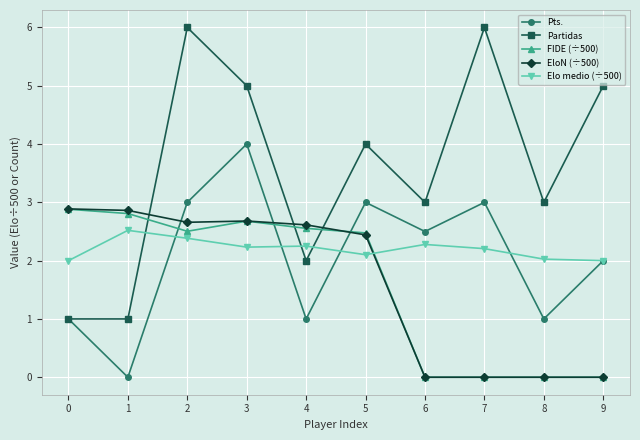

What are all the series names shown in the legend?

Pts., Partidas, FIDE (÷500), EloN (÷500), Elo medio (÷500)